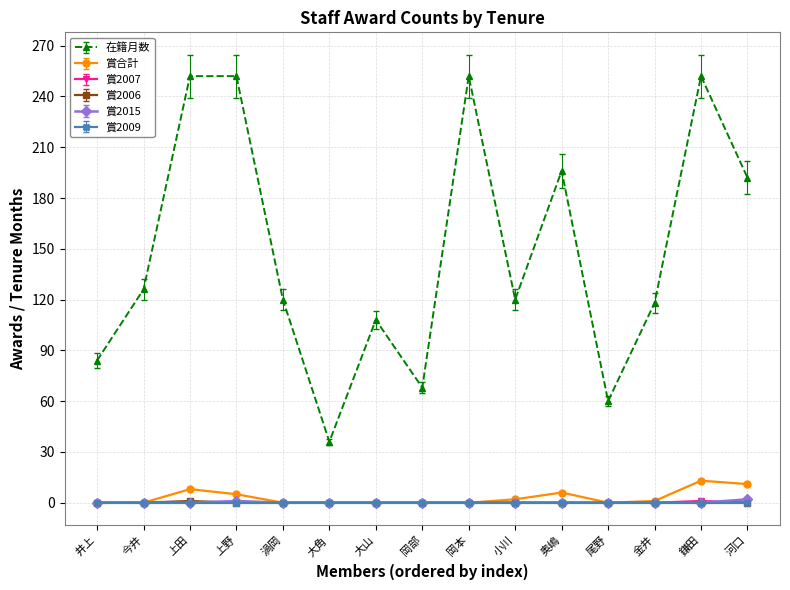

What are all the series names shown in the legend?

在籍月数, 賞合計, 賞2007, 賞2006, 賞2015, 賞2009